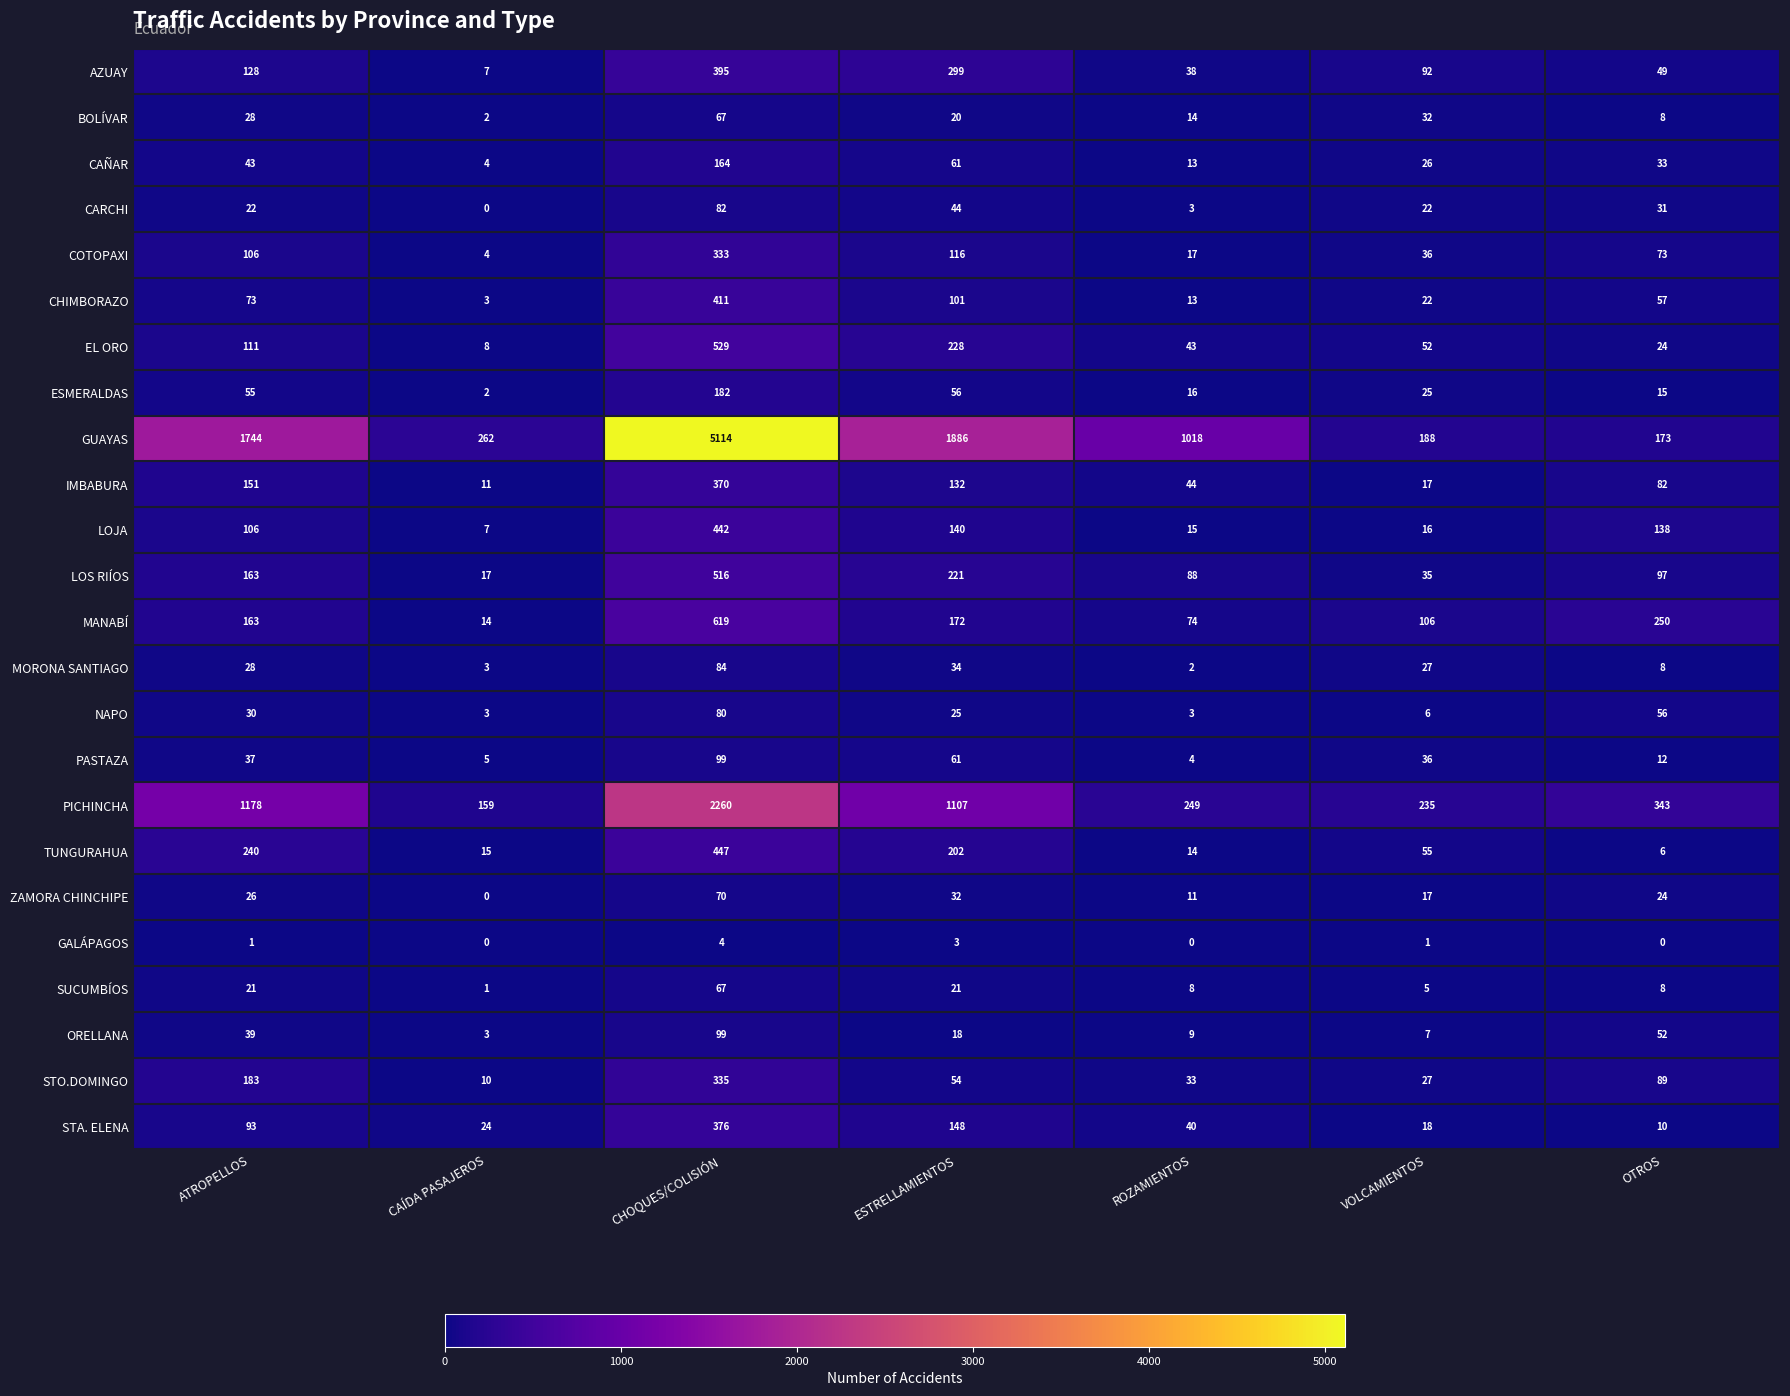

True or false: COTOPAXI has a value of 333 at CHOQUES/COLISIÓN.

True